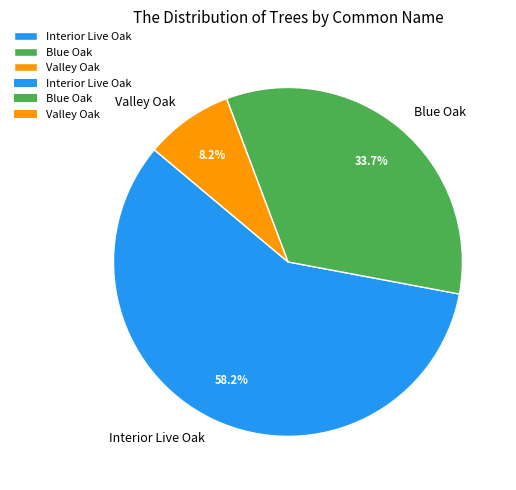

Which category has the biggest portion of the pie?

Interior Live Oak